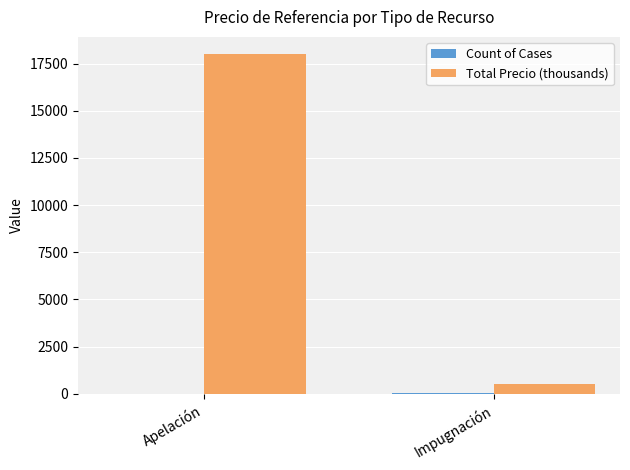

What is the average value of the Total Precio (thousands) series?

9270.9